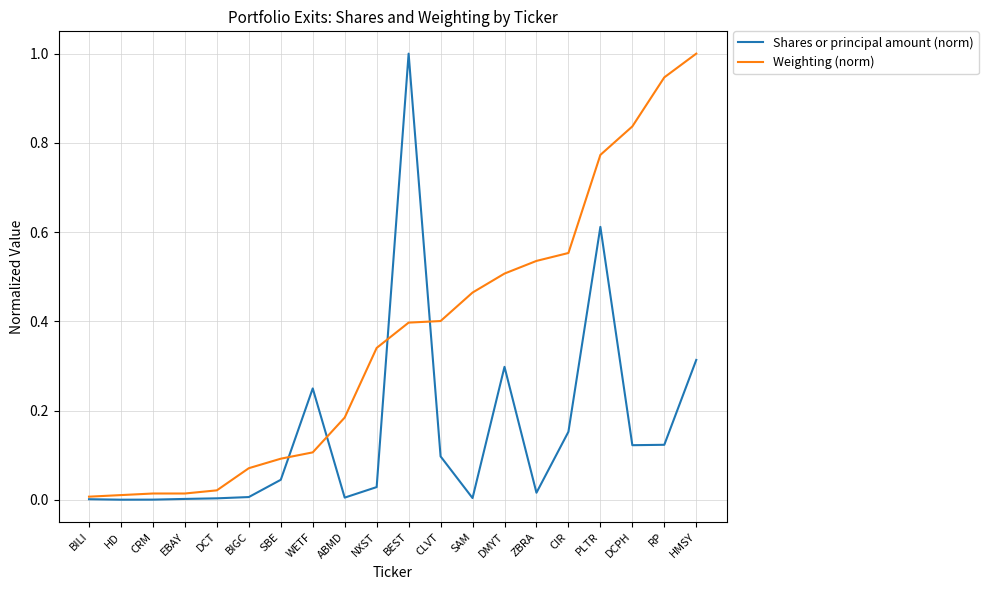

The Weighting (norm) series shows 1.1 at DCPH. True or false?

False